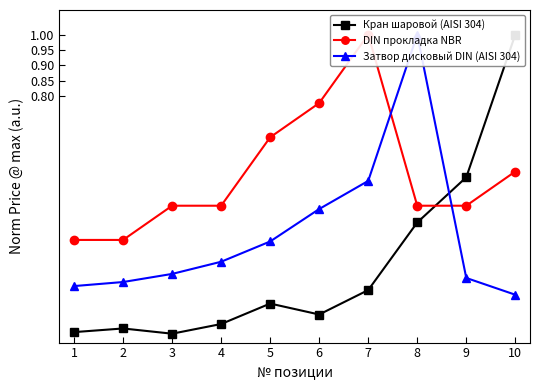

At how many categories does at least one series exceed 0?

10